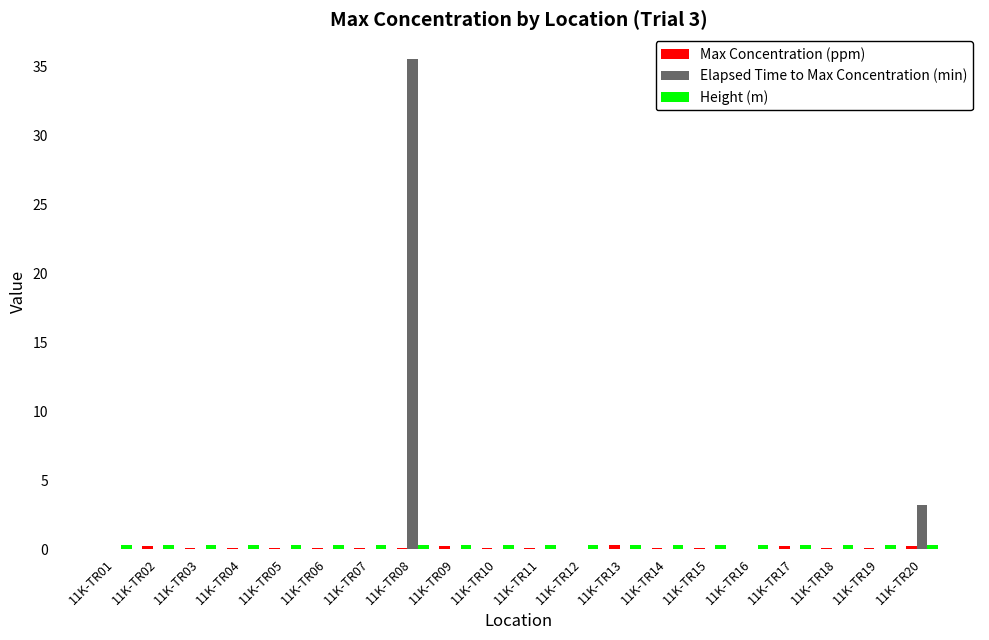

Which series has the largest total across all categories?

Elapsed Time to Max Concentration (min)